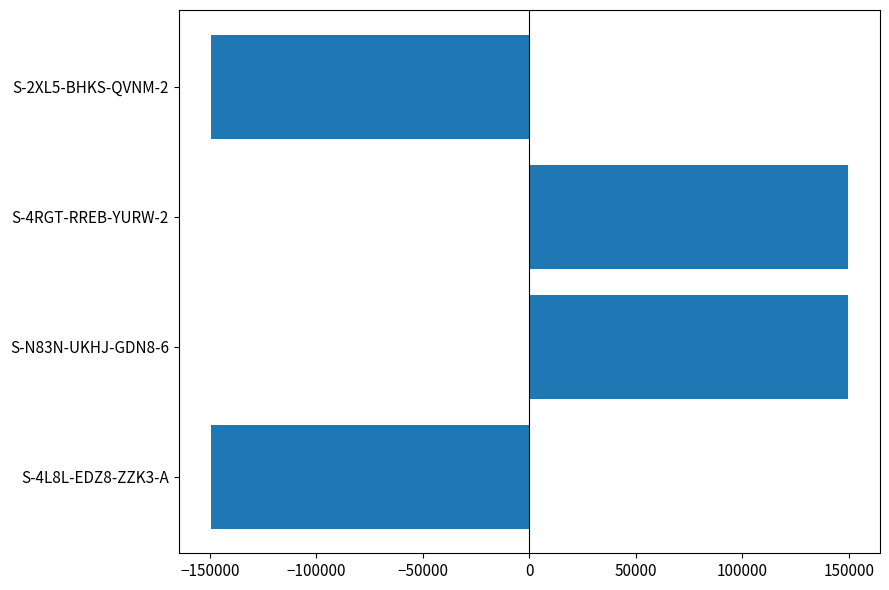

The value at S-2XL5-BHKS-QVNM-2 is -30793.9. True or false?

False